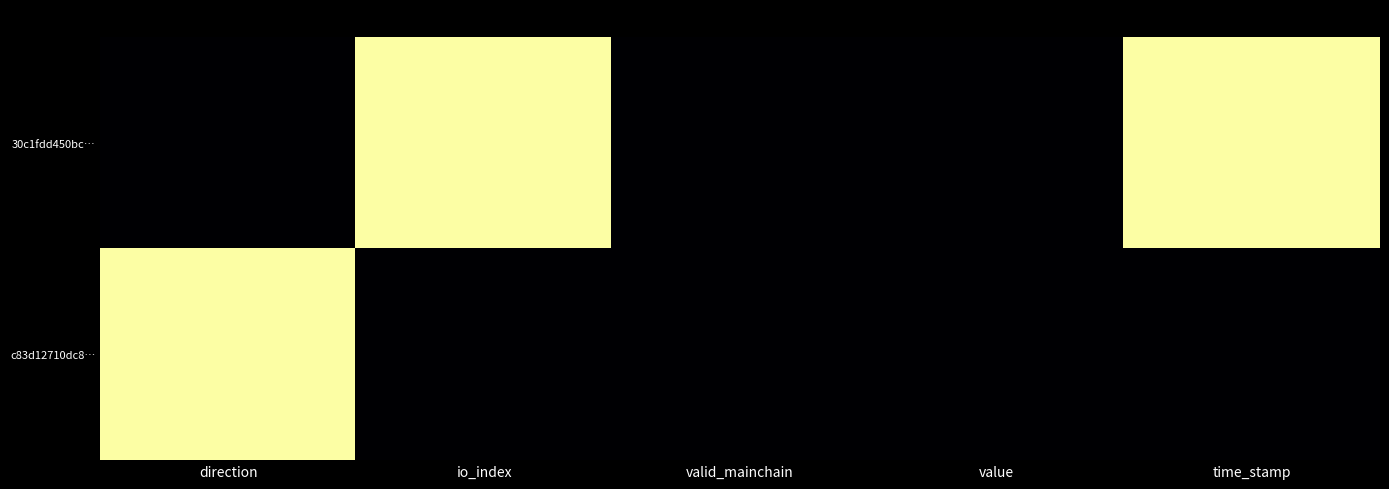

How many categories are shown in the chart?

5